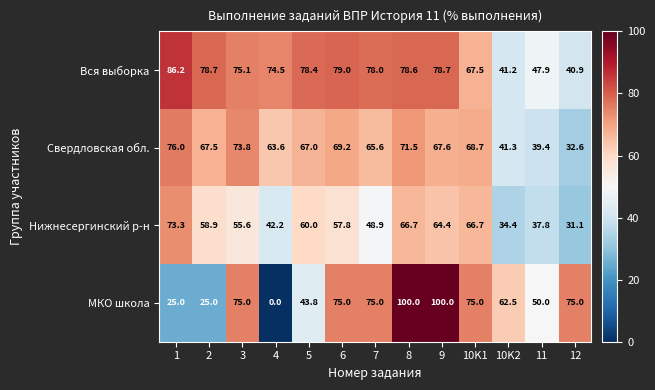

The value of МКО школа at 5 is 67.6. True or false?

False